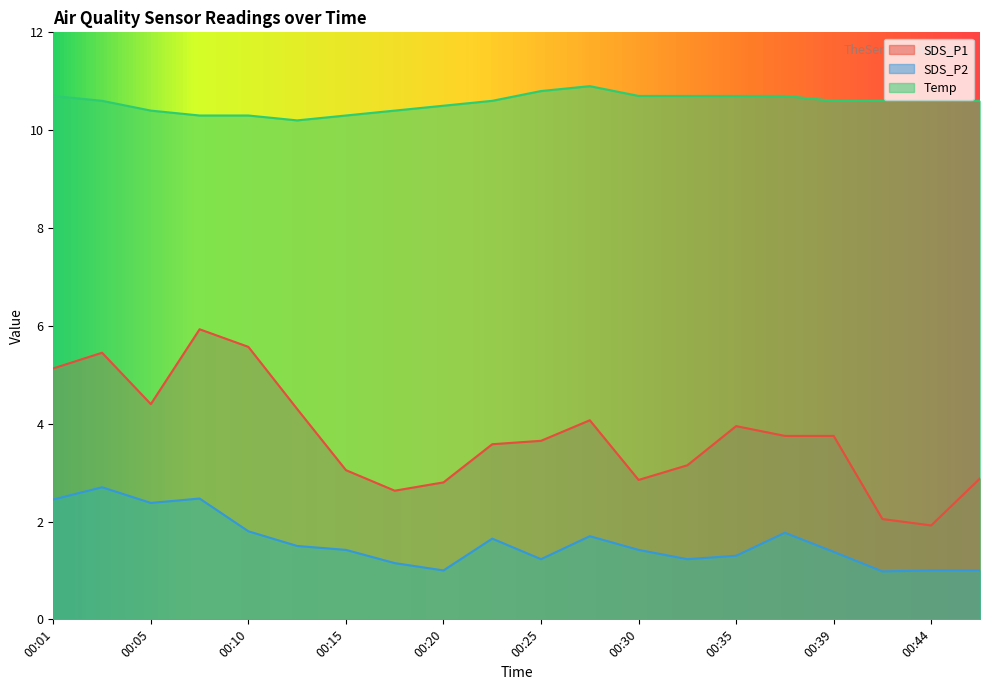

How many interior local peaks does the Temp series have?

1